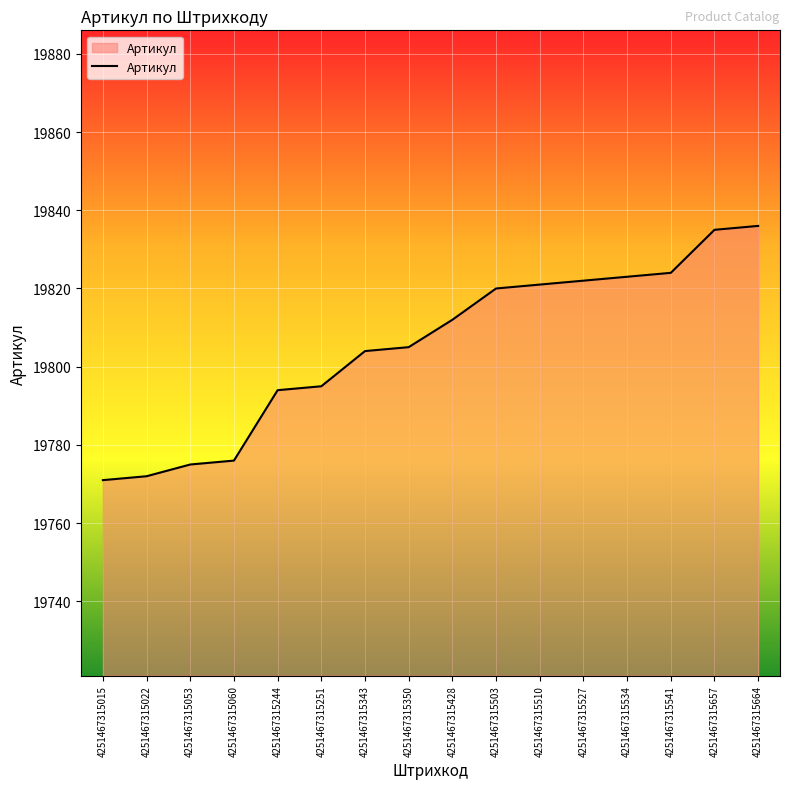

Count the number of categories in the chart.

16